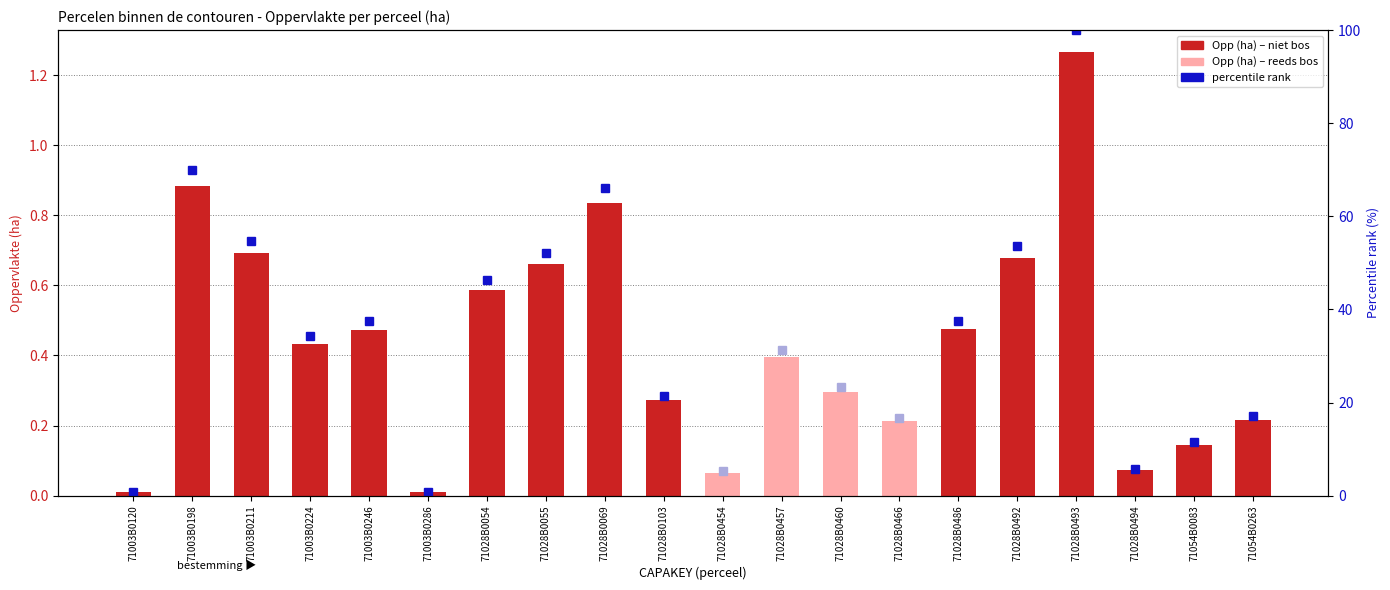

Are the bars horizontal?

No